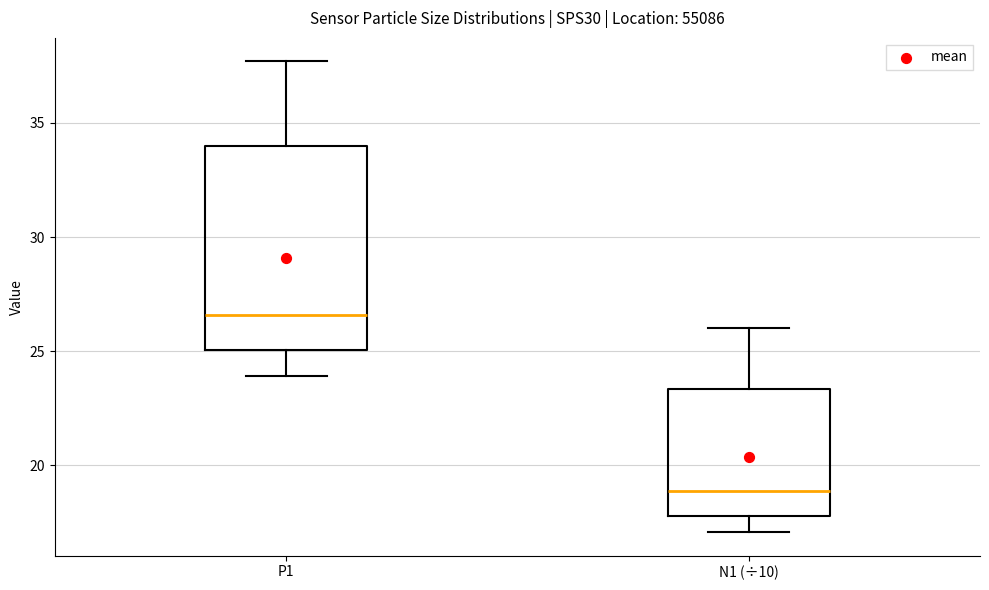

Comparing the boxes themselves (not the whiskers), which one is the tallest?

P1